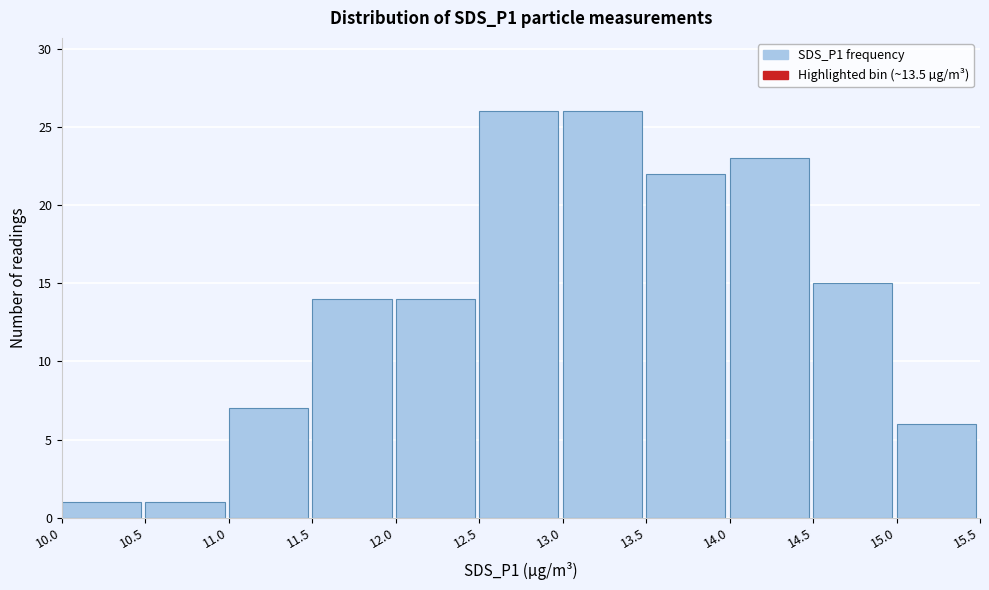

Reading left to right, transcribe this chart: for each bar, give the range it covers on the x-axis and its height. The values are not printed on the chart, so give them approximately, as read against the axis.

10.0 to 10.5: 1
10.5 to 11.0: 1
11.0 to 11.5: 7
11.5 to 12.0: 14
12.0 to 12.5: 14
12.5 to 13.0: 26
13.0 to 13.5: 26
13.5 to 14.0: 22
14.0 to 14.5: 23
14.5 to 15.0: 15
15.0 to 15.5: 6